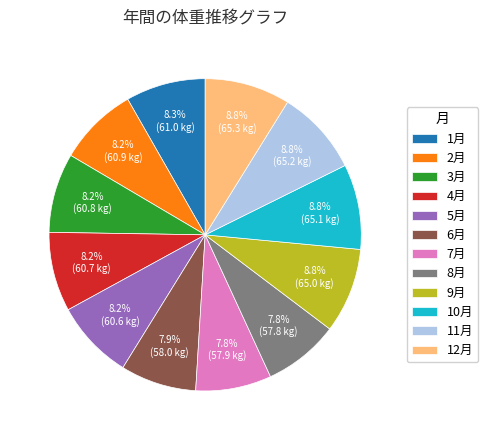

Which has a higher value, 11月 or 8月?

11月